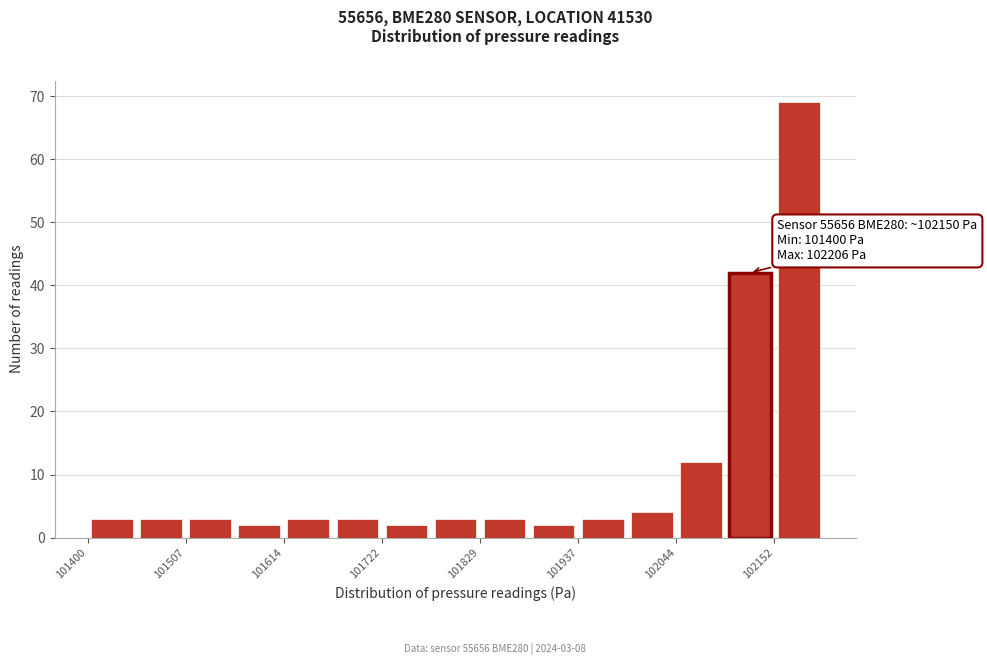

Around what value on the x-axis is the tallest bar? Give the approximate position of its centre, as read against the axis.

102180